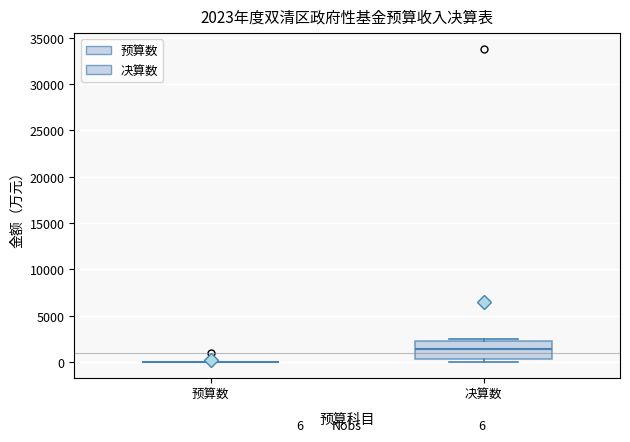

Comparing the boxes themselves (not the whiskers), which one is the tallest?

决算数